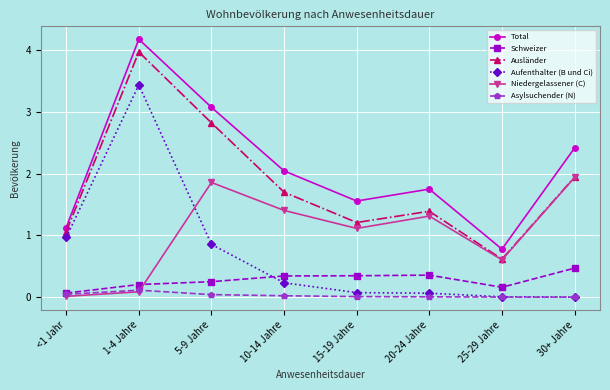

Rank the series at 15-19 Jahre from lowest to highest value.

Asylsuchender (N), Aufenthalter (B und Ci), Schweizer, Niedergelassener (C), Ausländer, Total